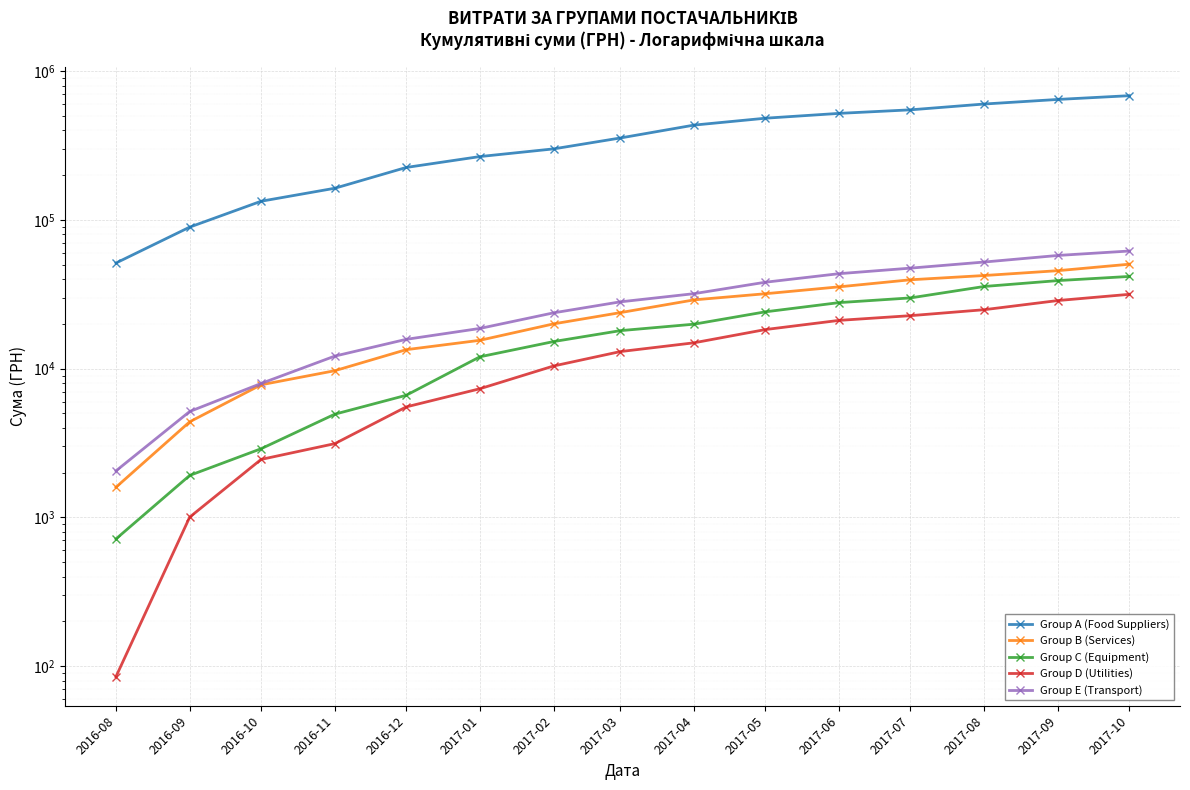

Is the value of Group A (Food Suppliers) at 2016-10 greater than the value of Group C (Equipment) at 2016-12?

Yes